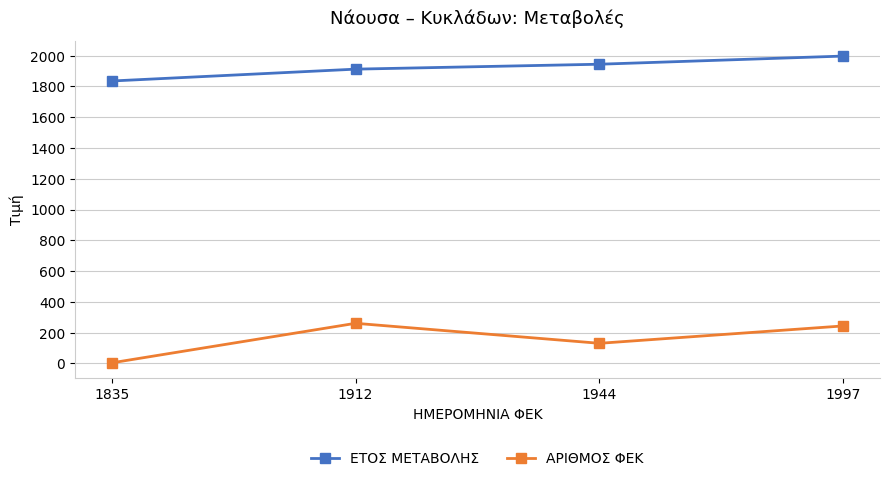

What is the difference between the maximum and minimum values in the ΕΤΟΣ ΜΕΤΑΒΟΛΗΣ series?

162